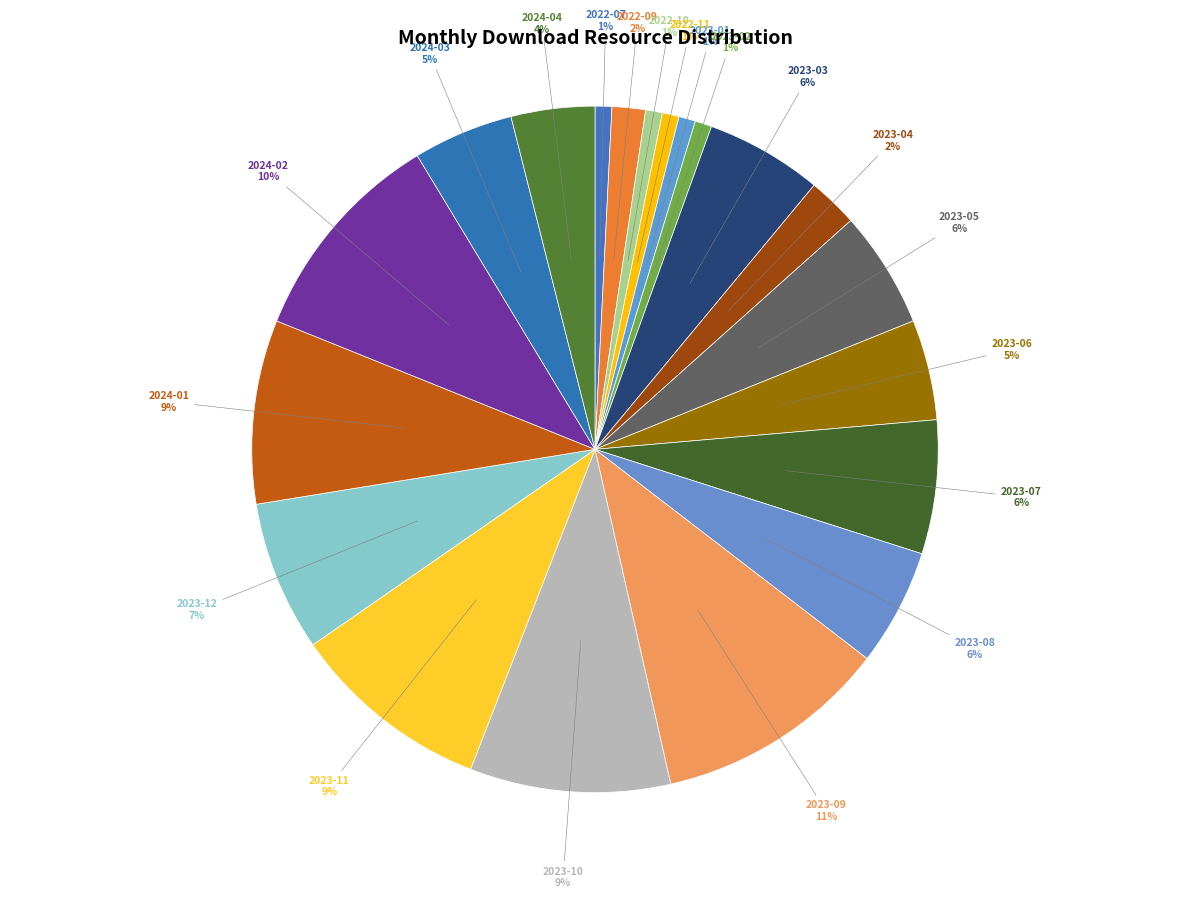

To the nearest percent, what is the average slice percentage?

5%